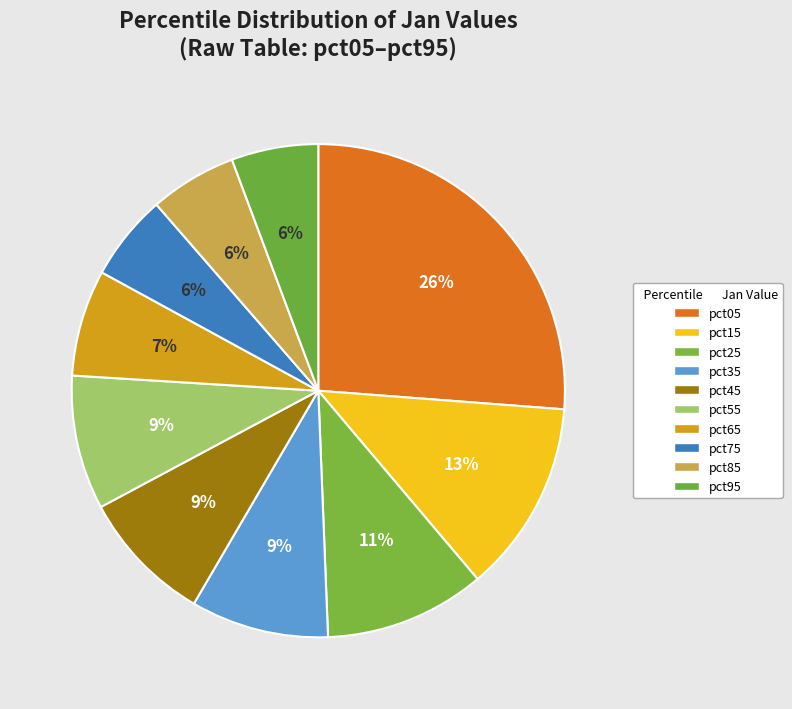

Does any single category account for the majority?

No